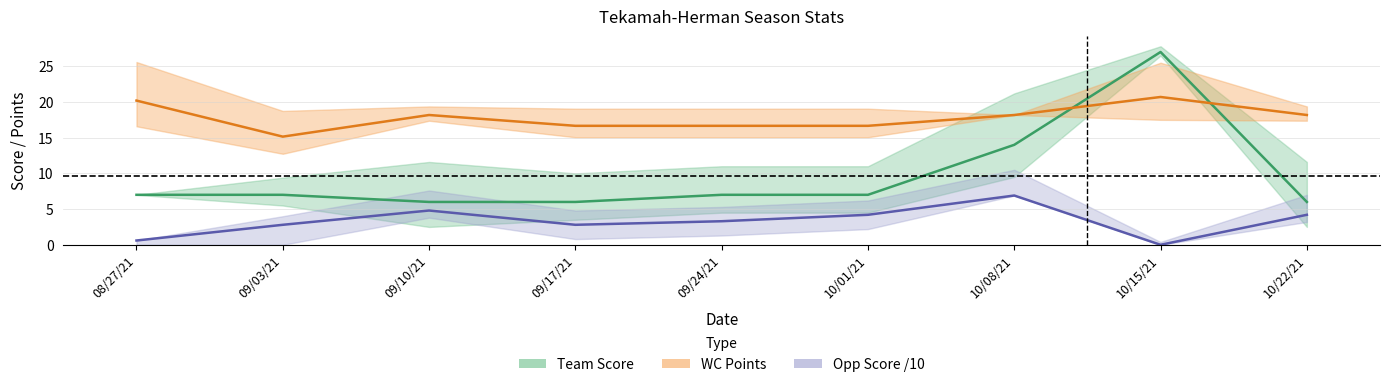

Which series has the largest total across all categories?

WC Points